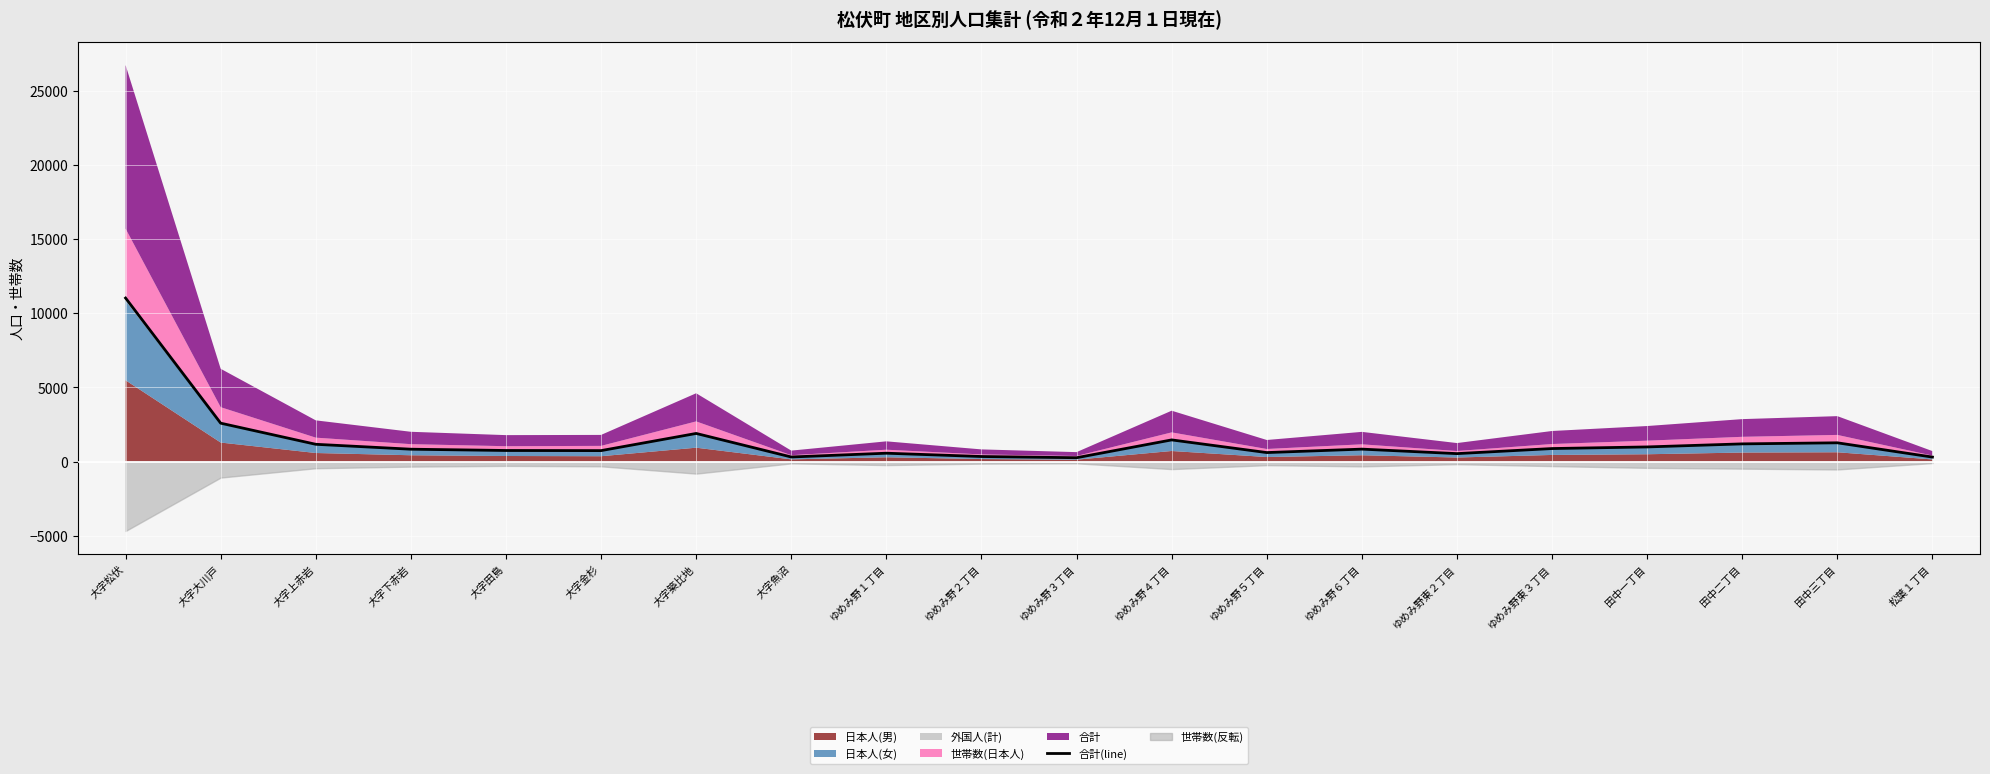

Read the value at ゆめみ野東２丁目.

536